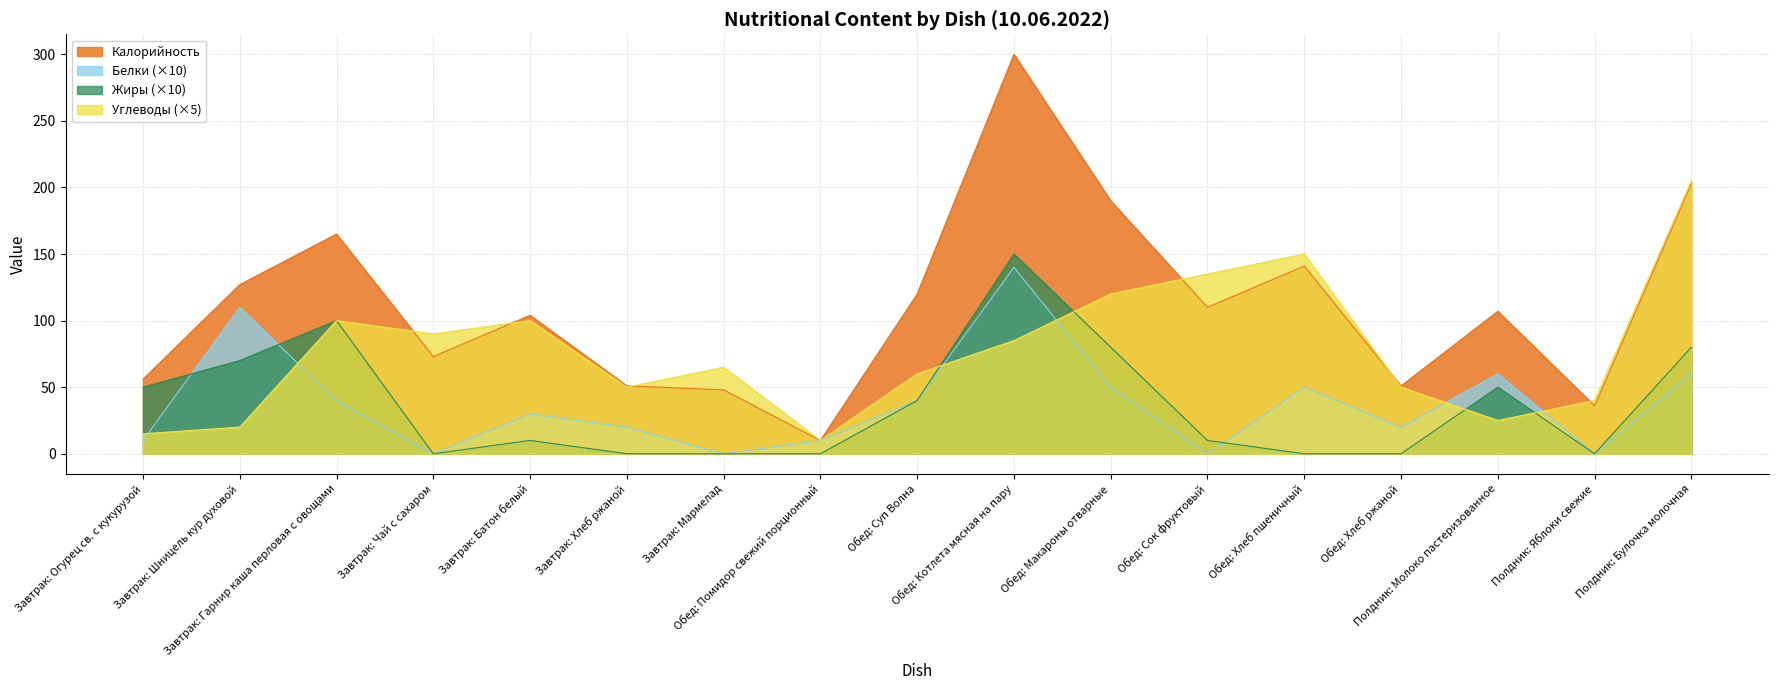

How many interior local peaks does the Белки series have?

5